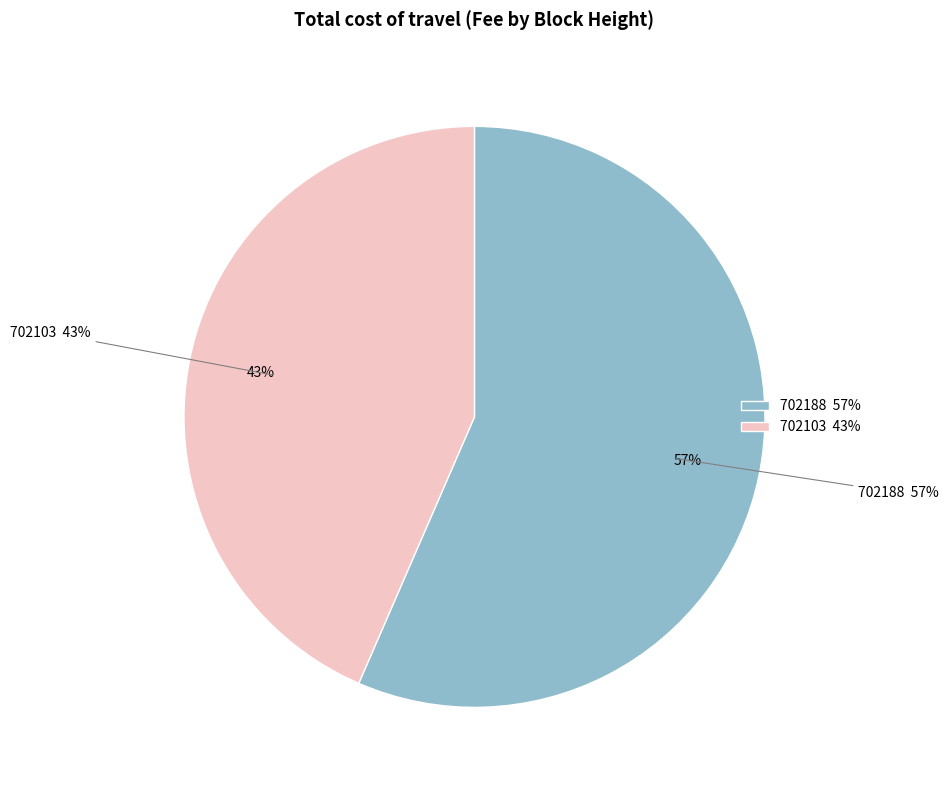

Which has a higher value, 702188 or 702103?

702188